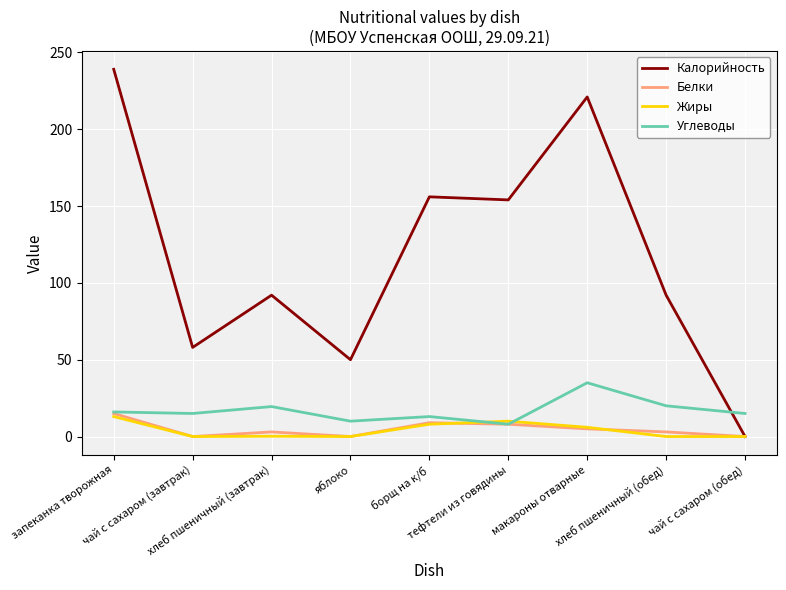

What is the maximum value shown in the chart?

239.0